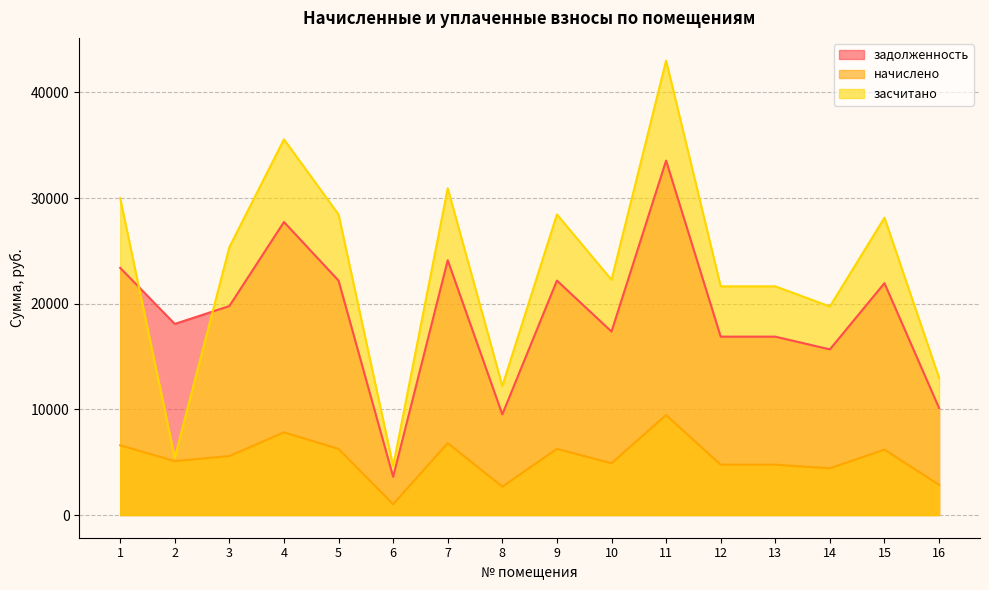

Reading left to right, transcribe all the data shown in this chart.

задолженность: 23396.4	18090.0	19778.4	27738.0	22190.4	3618.0	24120.0	9527.4	22190.4	17366.4	33550.9	16884.0	16884.0	15678.0	21949.2	10130.4
начислено: 6599.9	5103.0	5579.3	7824.6	6259.7	1020.6	6804.0	2687.6	6259.7	4898.9	9464.4	4762.8	4762.8	4422.6	6191.6	2857.7
засчитано: 29996.3	5422.5	25357.7	35562.6	28450.1	4638.6	30924.0	12215.0	28450.1	22265.3	43015.3	21646.8	21646.8	19739.2	28140.8	12988.1